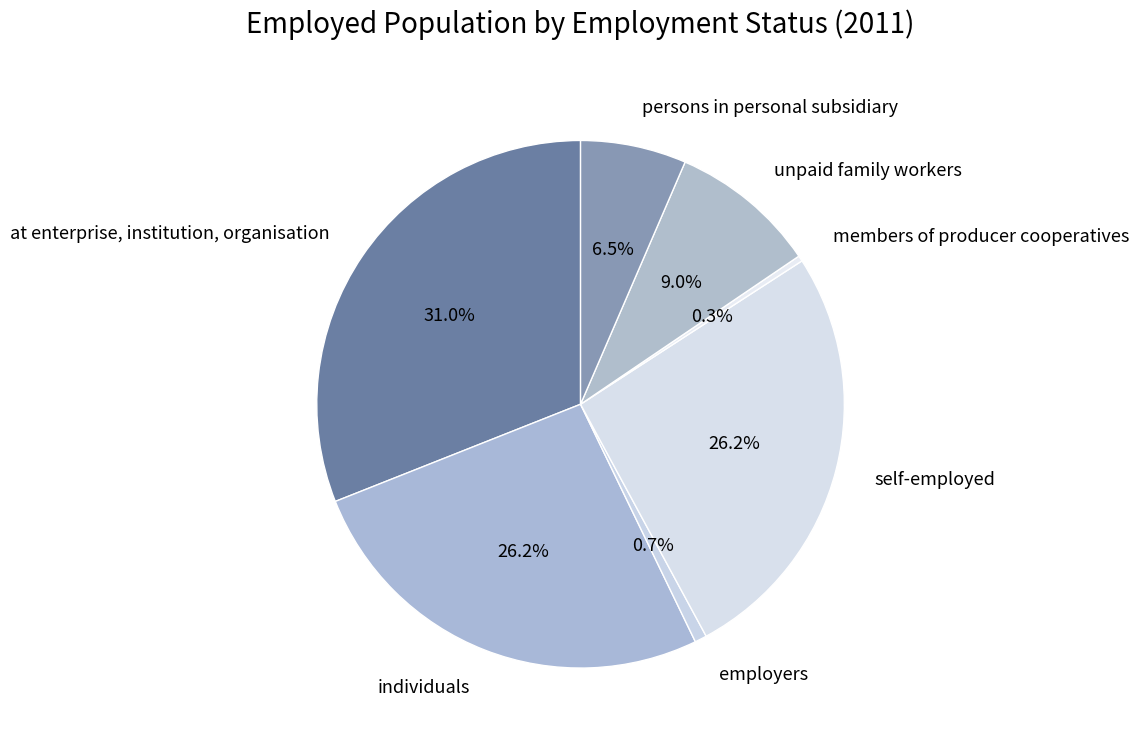

What is the largest slice in the pie chart?

at enterprise, institution, organisation